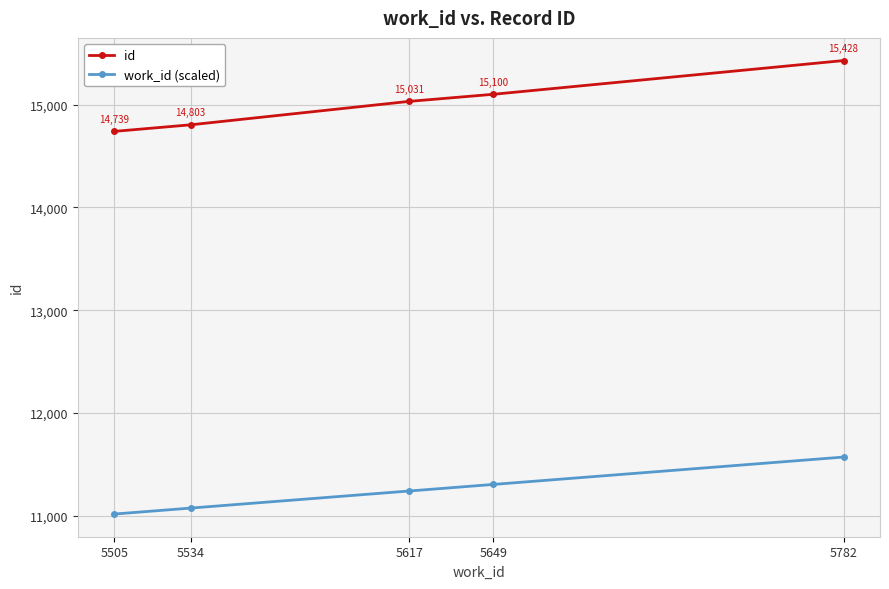

Which series has the largest total across all categories?

id